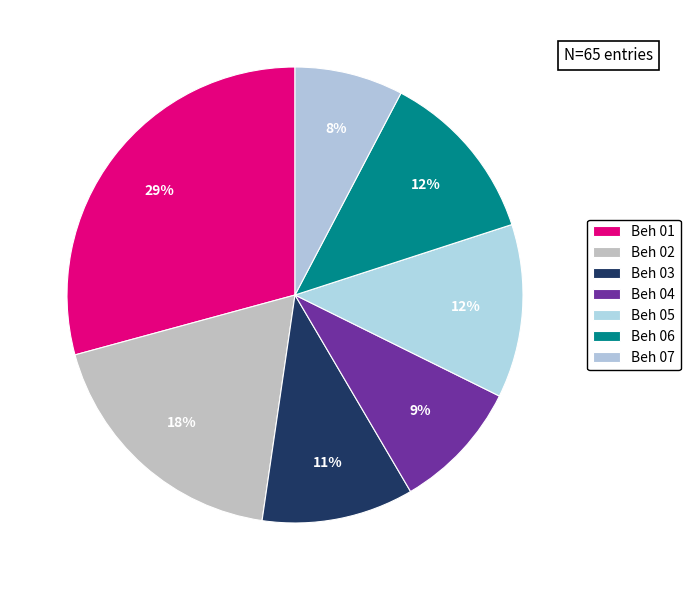

Rank the categories by value from lowest to highest.

Beh 07, Beh 04, Beh 03, Beh 05, Beh 06, Beh 02, Beh 01